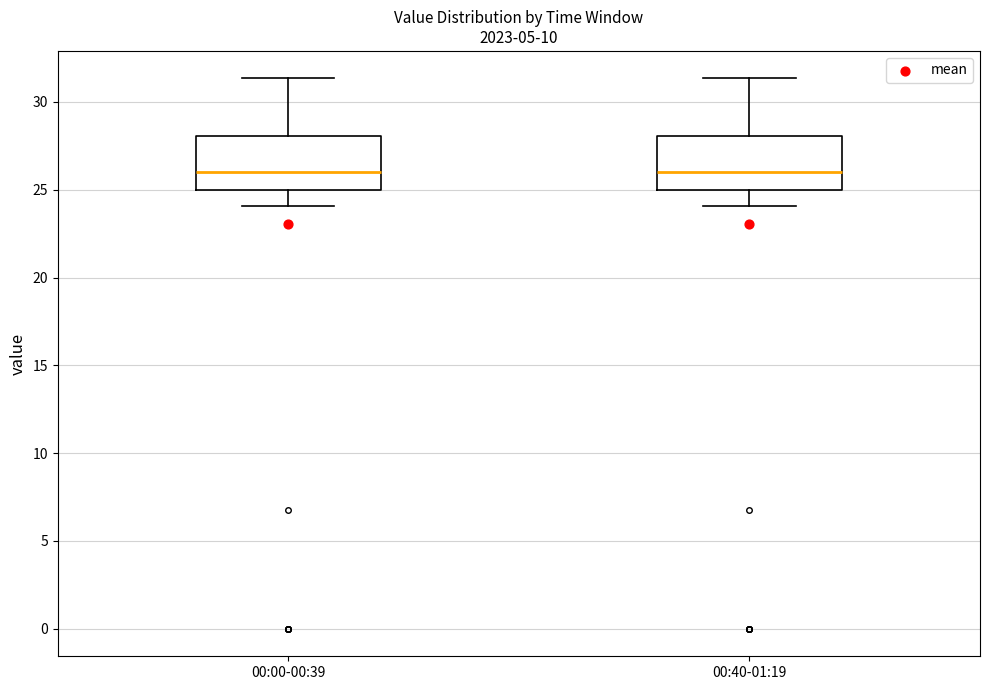

Where is the upper edge of the box for 00:40-01:19 on the y-axis? The values are not printed on the chart, so give them approximately, as read against the axis.

28.0